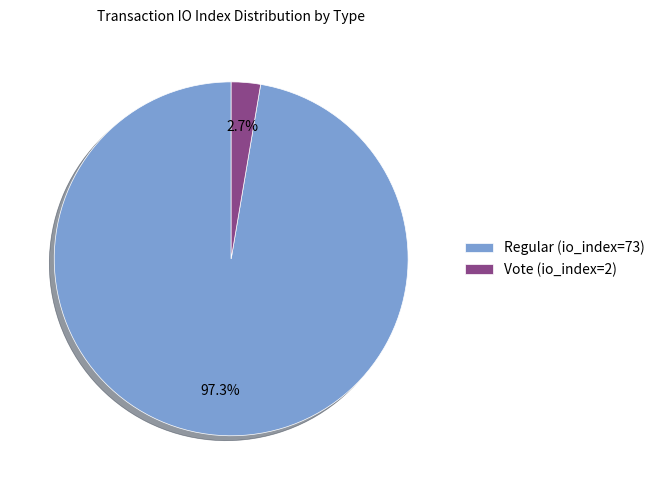

How many slices are in this pie chart?

2